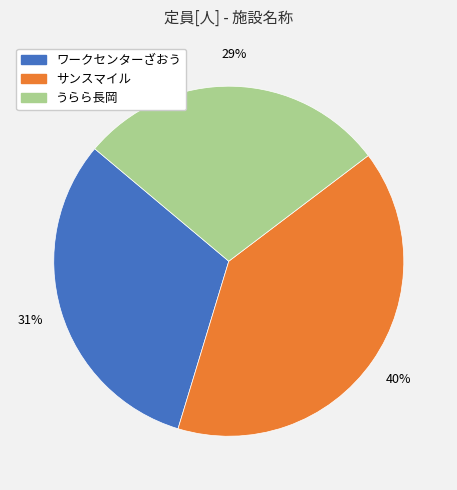

Rank the categories by value from highest to lowest.

サンスマイル, ワークセンターざおう, うらら長岡